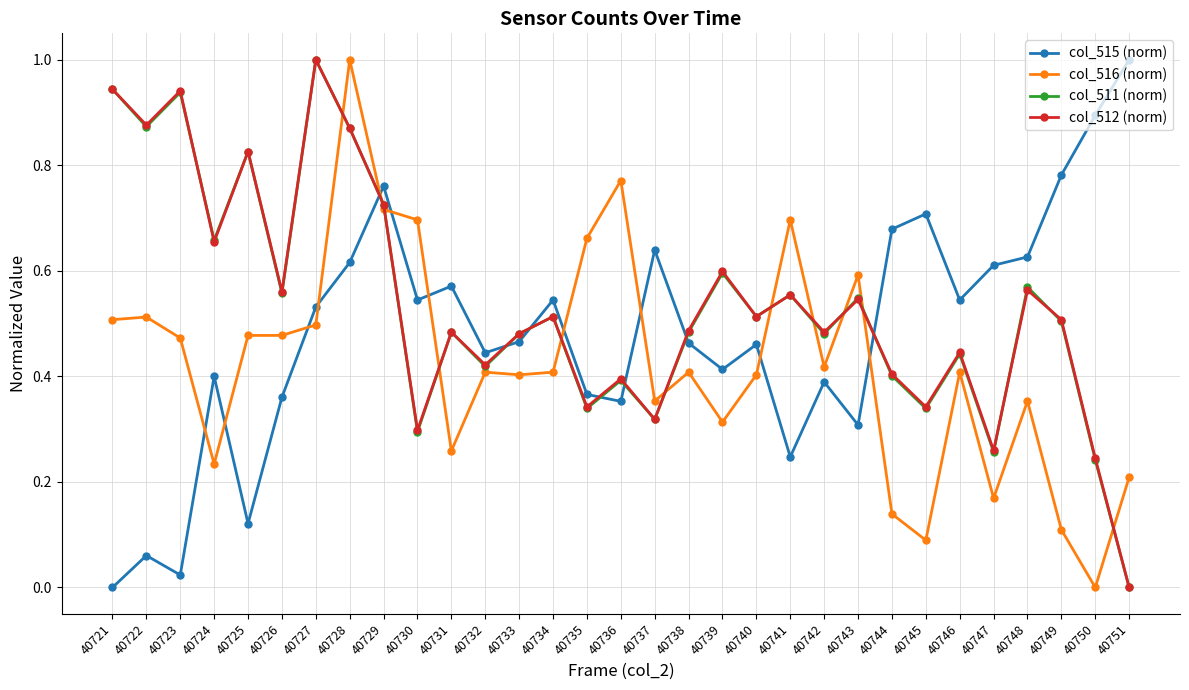

Is the value of col_516 (norm) at 40736 greater than the value of col_511 (norm) at 40729?

Yes